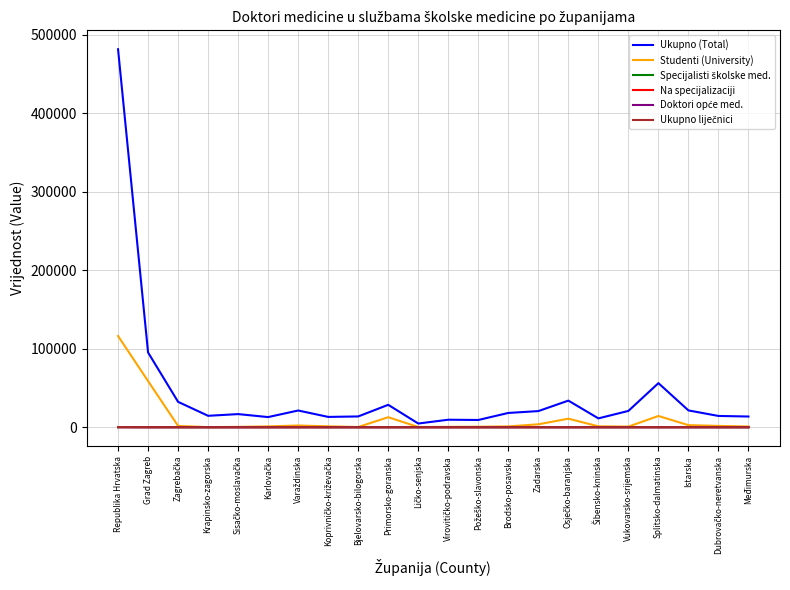

Is this an area chart (filled region under the line)?

No